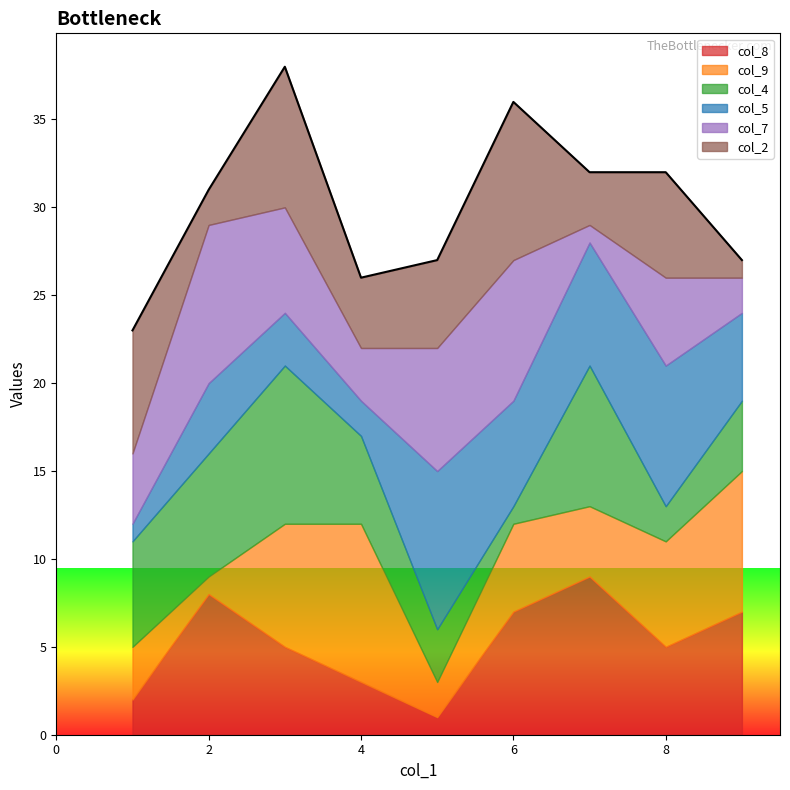

At which category does the chart reach its minimum across all series?

5